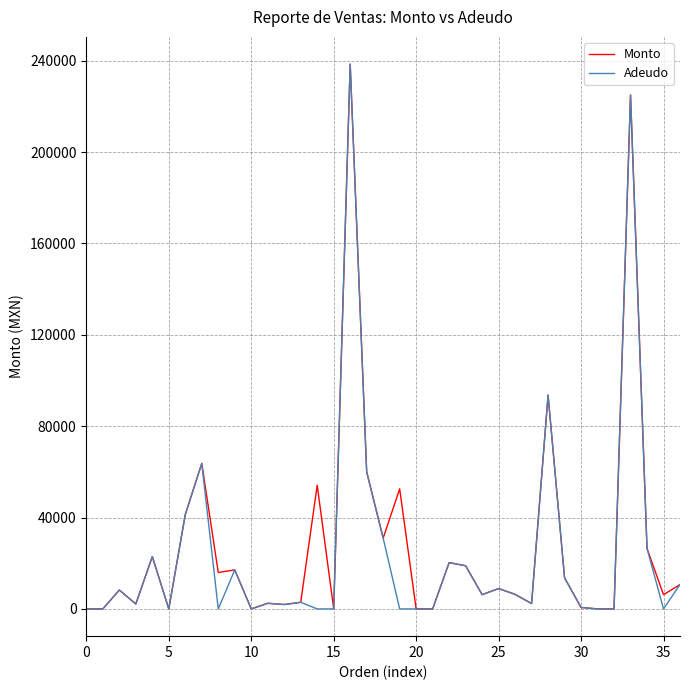

What is the maximum value shown in the chart?

238500.0